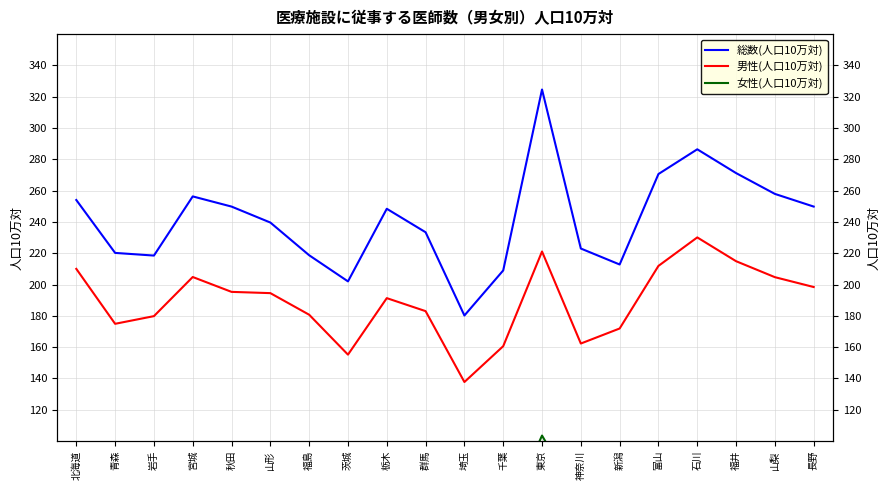

In 女性(人口10万対), how many points are lower than both neighbors (excluding endpoints)?

4